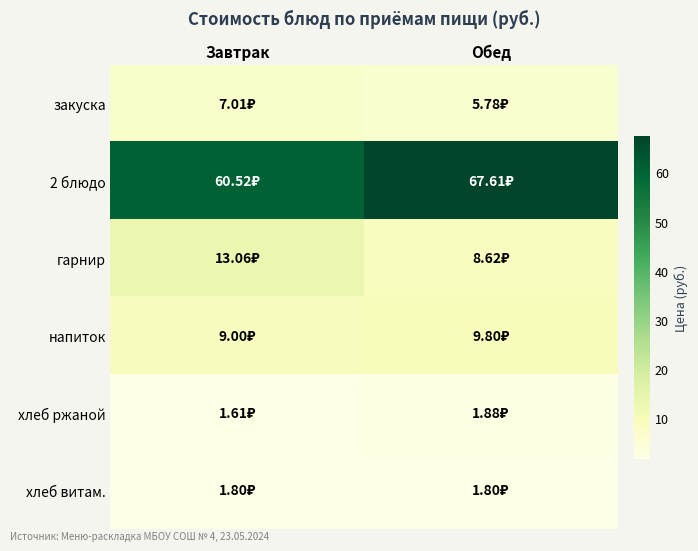

Reading right to left, list all the values displayed in this chart.

закуска: Обед=5.8	Завтрак=7.0
2 блюдо: Обед=67.6	Завтрак=60.5
гарнир: Обед=8.6	Завтрак=13.1
напиток: Обед=9.8	Завтрак=9.0
хлеб ржаной: Обед=1.9	Завтрак=1.6
хлеб витам.: Обед=1.8	Завтрак=1.8